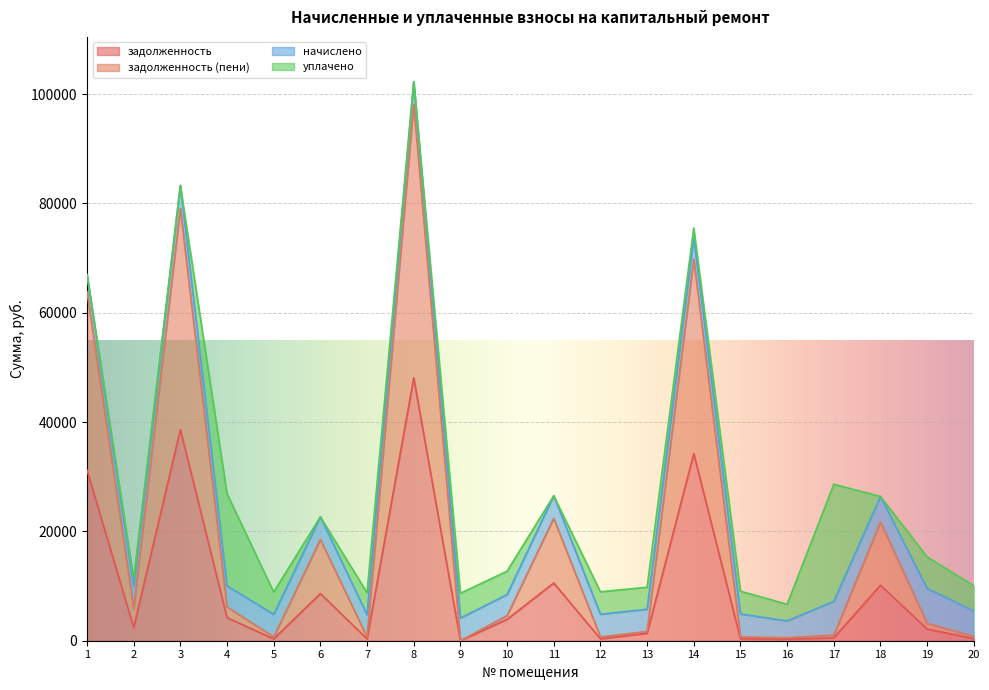

At which category is the sum across all series the highest?

8